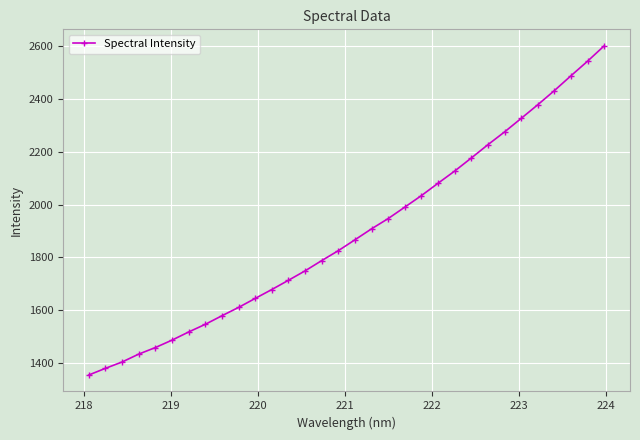

How many lines are shown in the chart?

1